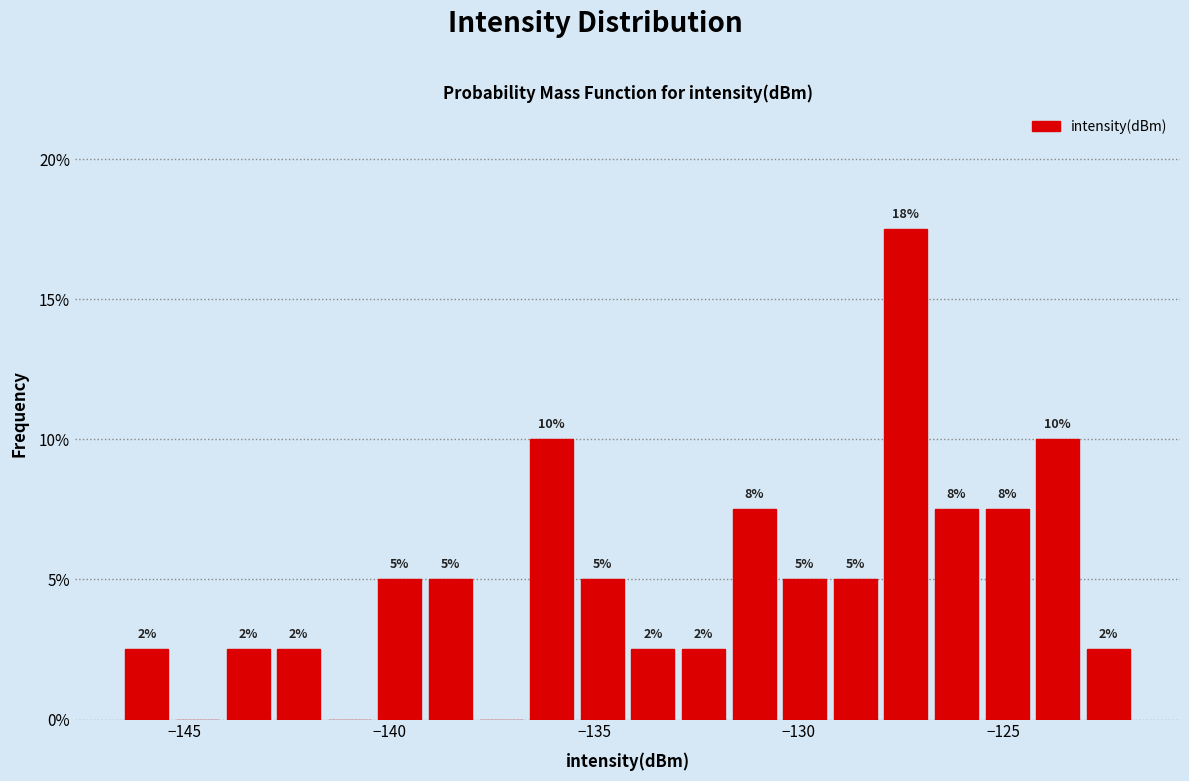

Around what value on the x-axis is the tallest bar? Give the approximate position of its centre, as read against the axis.

-127.5